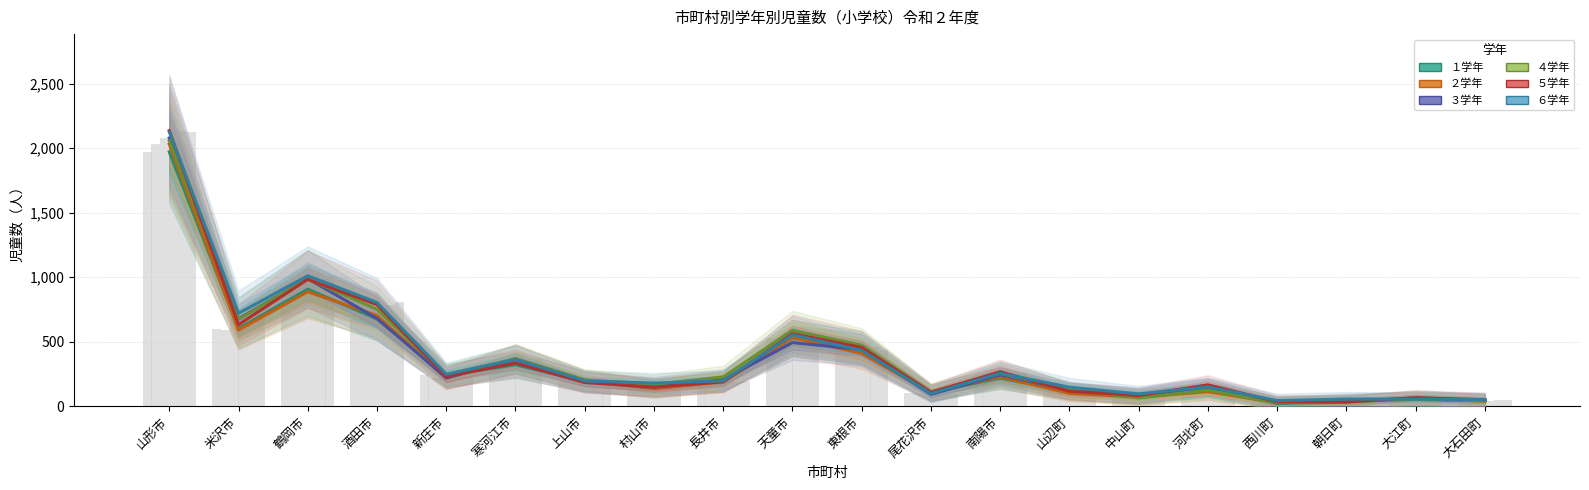

Where does the ６学年 series first go above 196?

山形市